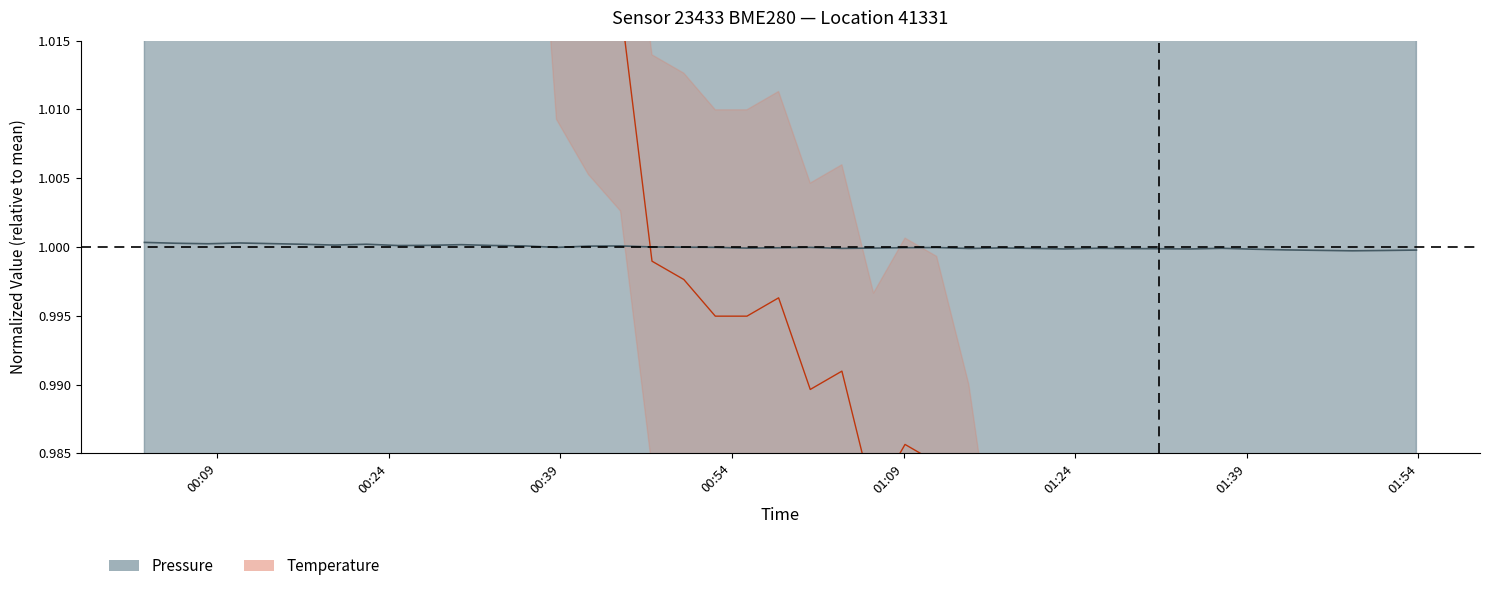

What is the value of the temperature point at the 24th from the left?

1.0